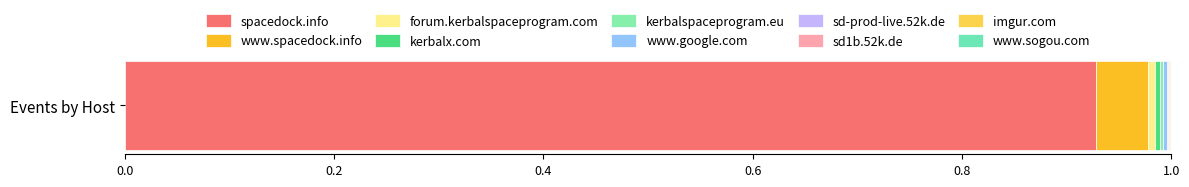

How many categories are shown in the chart?

1